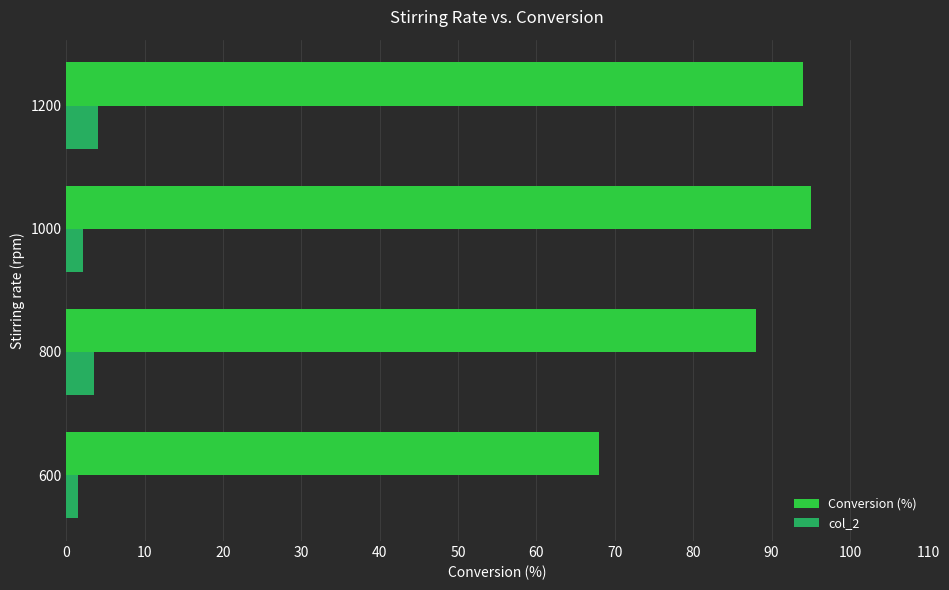

List the series in order of their overall mean, lowest first.

col_2, Conversion (%)